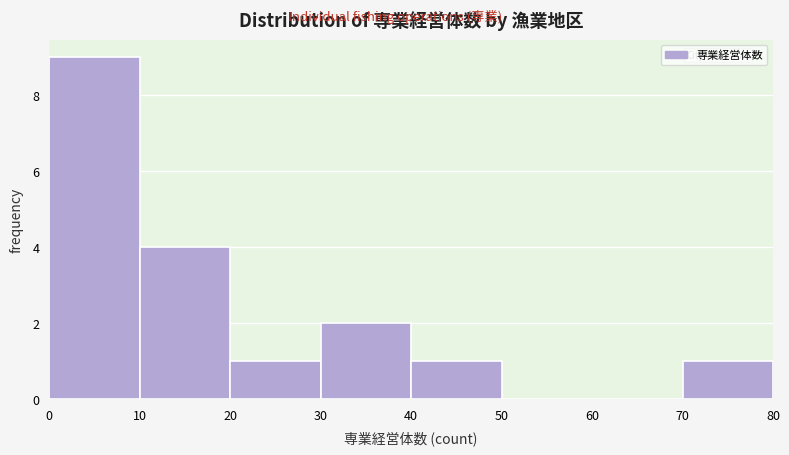

Which range on the x-axis has the tallest bar?

0 to 10